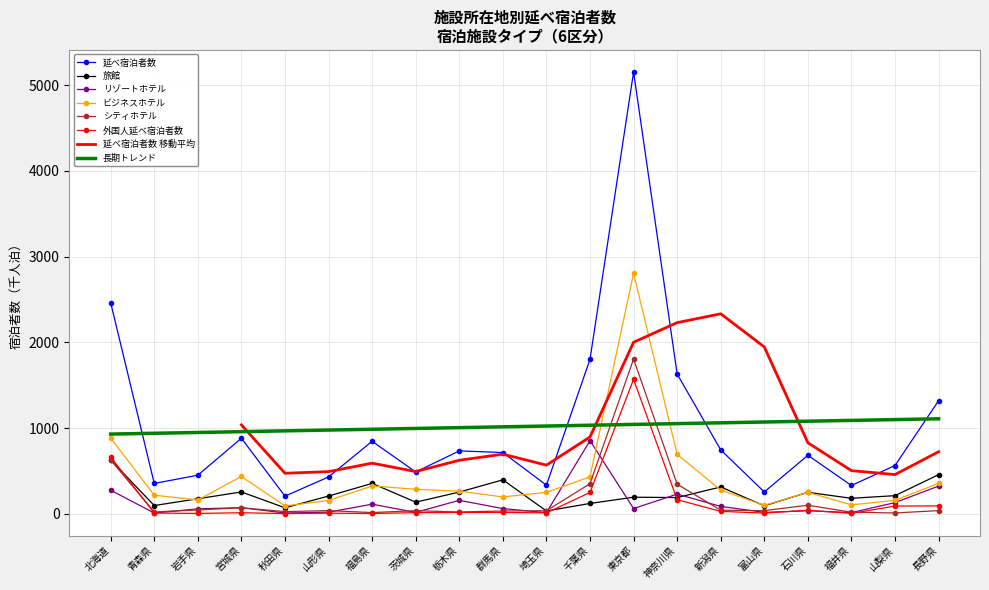

How many data points in リゾートホテル are above 60?

11